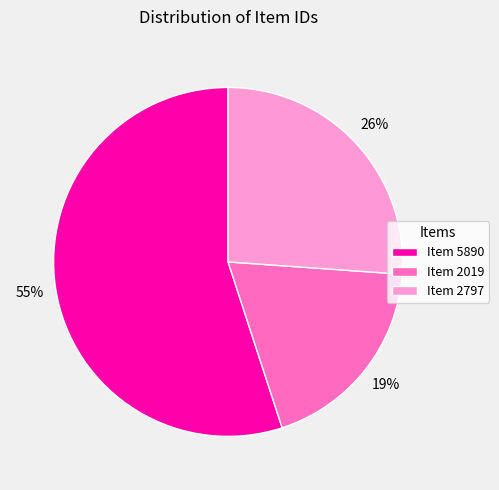

What is the largest slice in the pie chart?

Item 5890